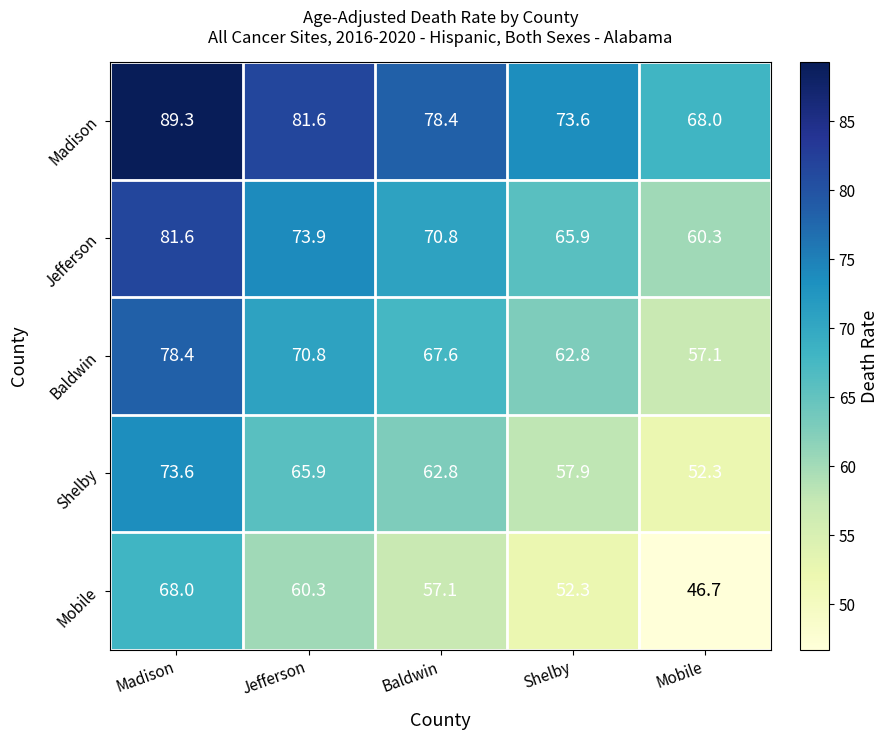

Reading left to right, transcribe all the data shown in this chart.

Madison: 89.3	81.6	78.4	73.6	68.0
Jefferson: 81.6	73.9	70.8	65.9	60.3
Baldwin: 78.4	70.8	67.6	62.8	57.1
Shelby: 73.6	65.9	62.8	57.9	52.3
Mobile: 68.0	60.3	57.1	52.3	46.7